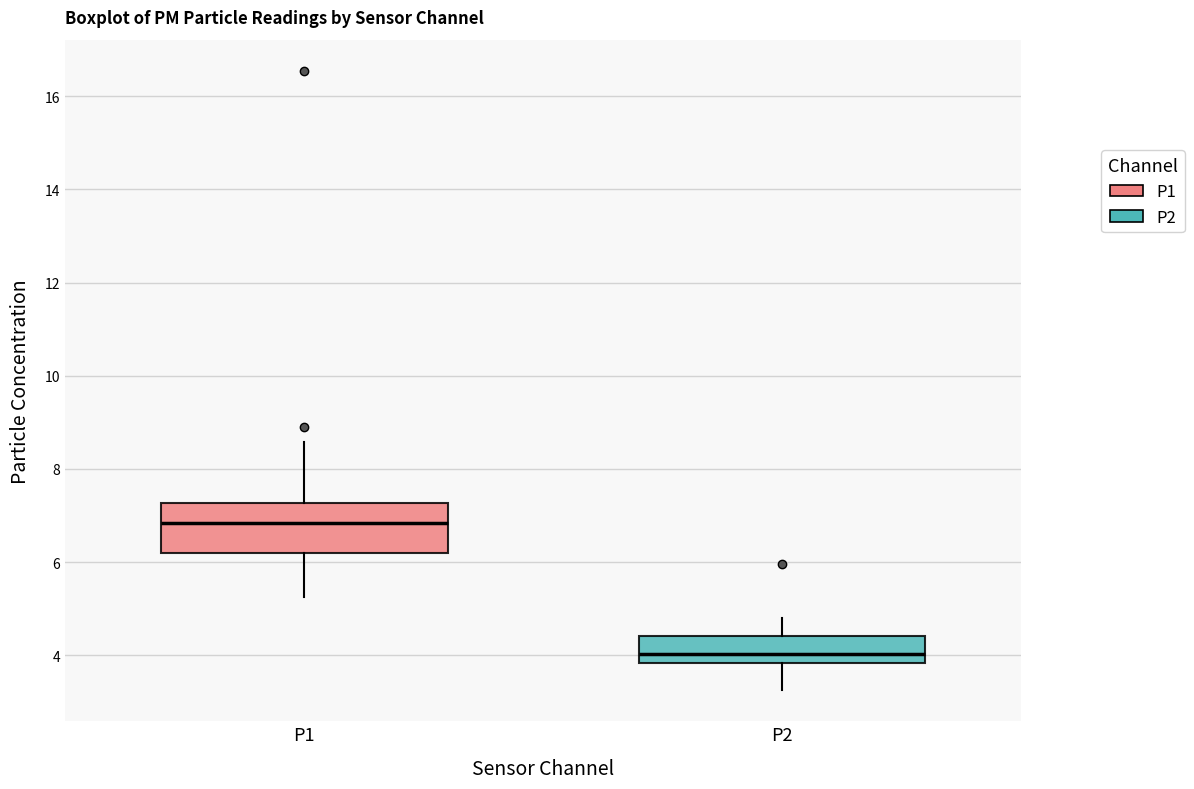

Reading left to right, read every box against the y-axis: the position of its median line, the range the box covers, and the ends of its whiskers. The values are not printed on the chart, so give them approximately, as read against the axis.

P1: median 6.8, box 6.2 to 7.2, whiskers 5.2 to 8.6
P2: median 4.0, box 3.8 to 4.4, whiskers 3.2 to 4.8